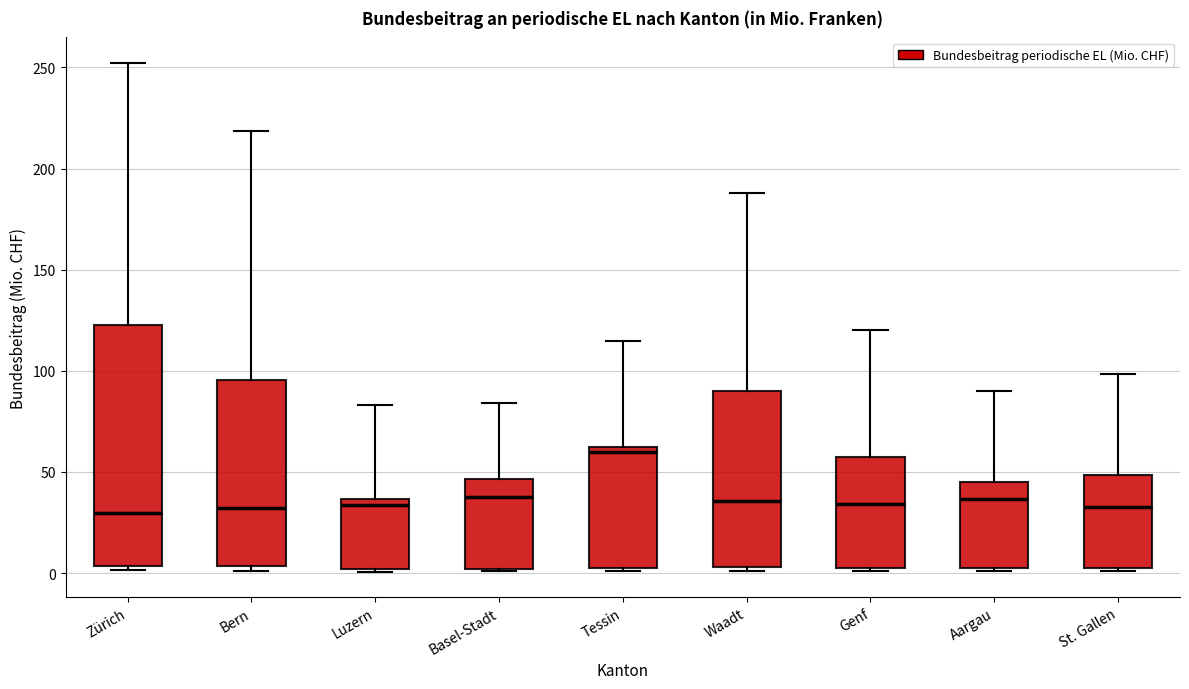

Which box is the tallest, from its lower edge to its upper edge?

Zürich